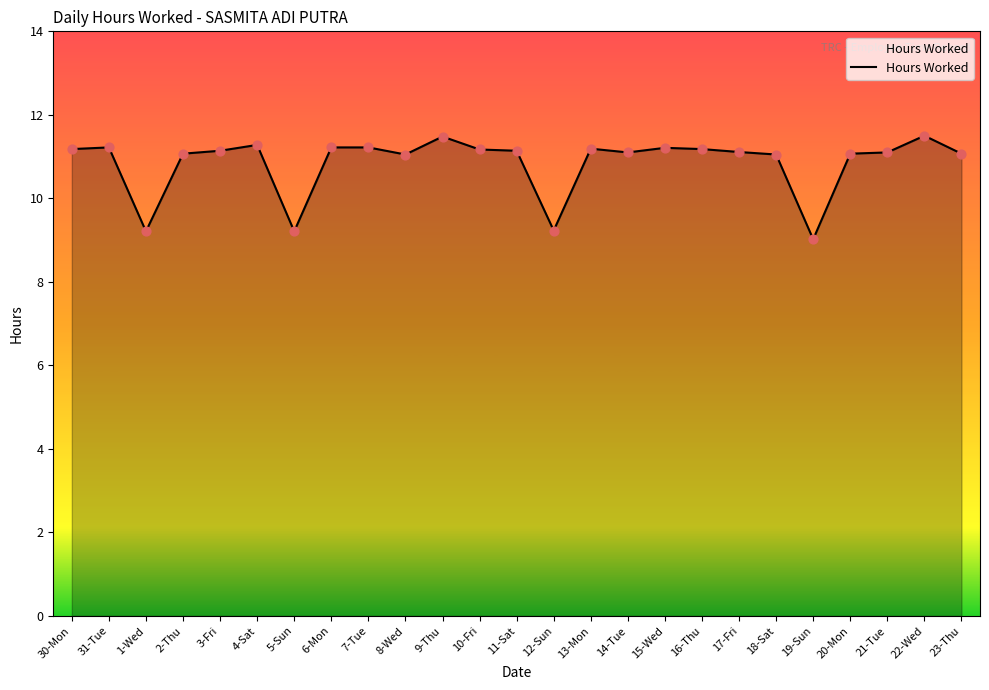

What is the ratio of the value at 8-Wed to the value at 20-Mon?

1.0